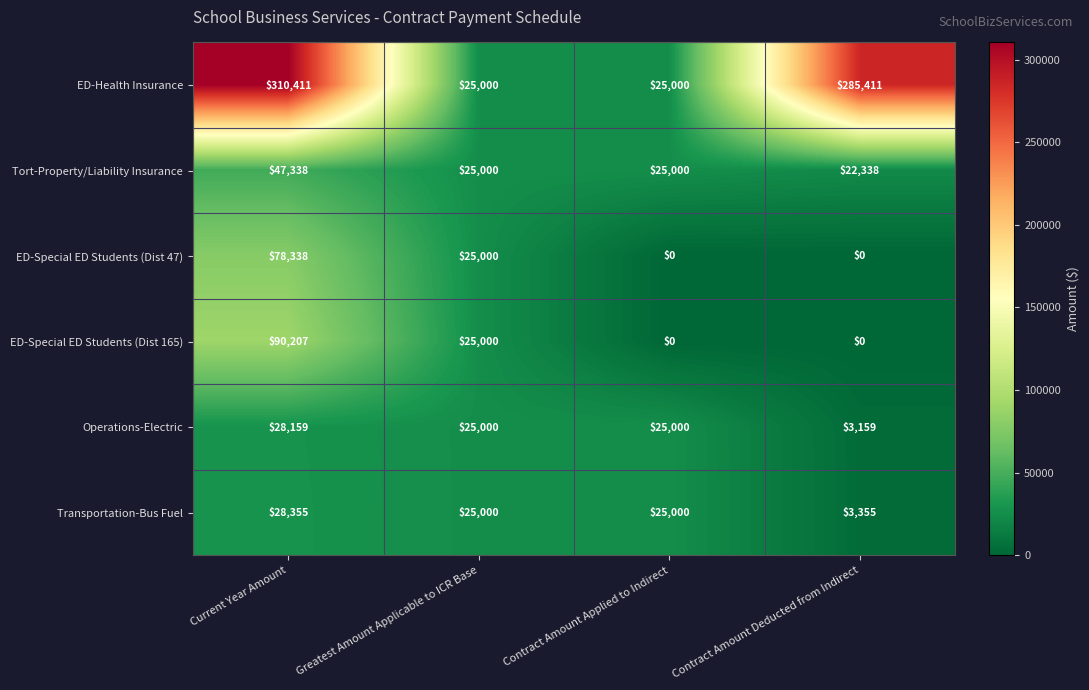

Reading left to right, what are all the values shown in this chart?

ED-Health Insurance: 310411	25000	25000	285411
Tort-Property/Liability Insurance: 47338	25000	25000	22338
ED-Special ED Students (Dist 47): 78338	25000	0	0
ED-Special ED Students (Dist 165): 90207	25000	0	0
Operations-Electric: 28159	25000	25000	3159
Transportation-Bus Fuel: 28355	25000	25000	3355